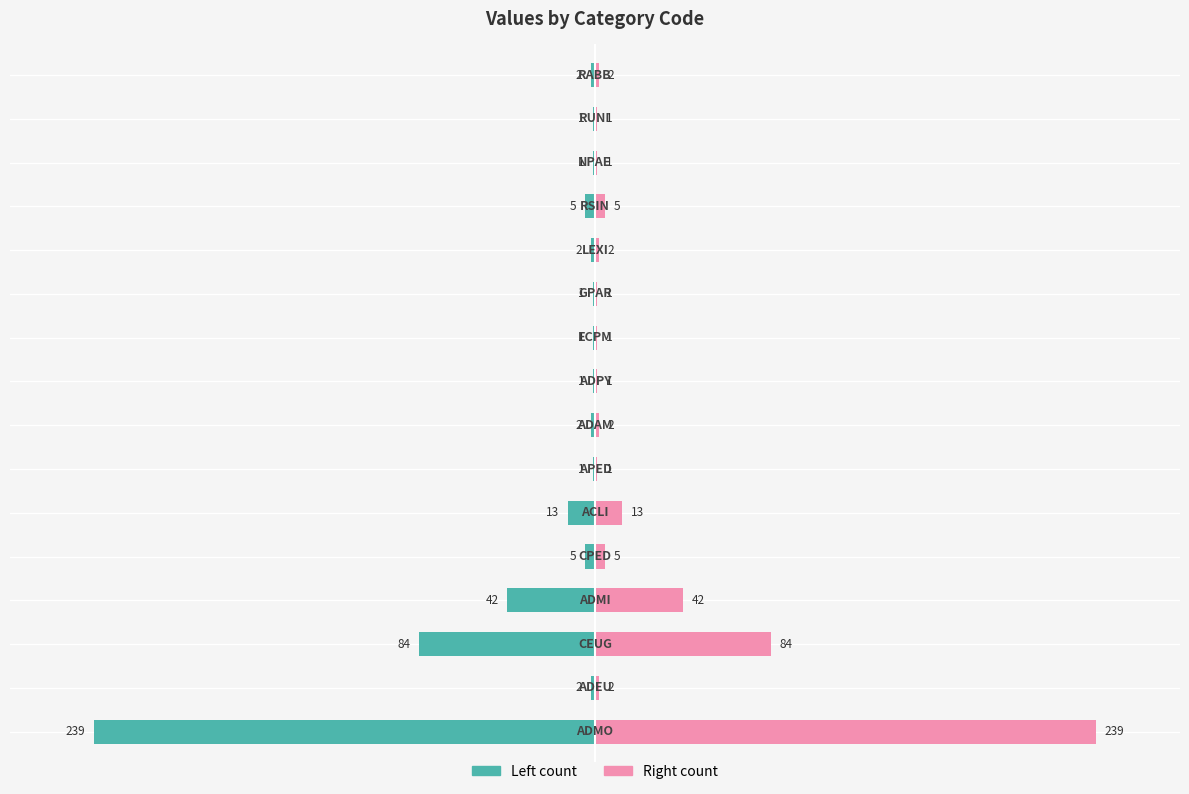

Is it true that col_2 (right) equals 2.6 at −10?

False